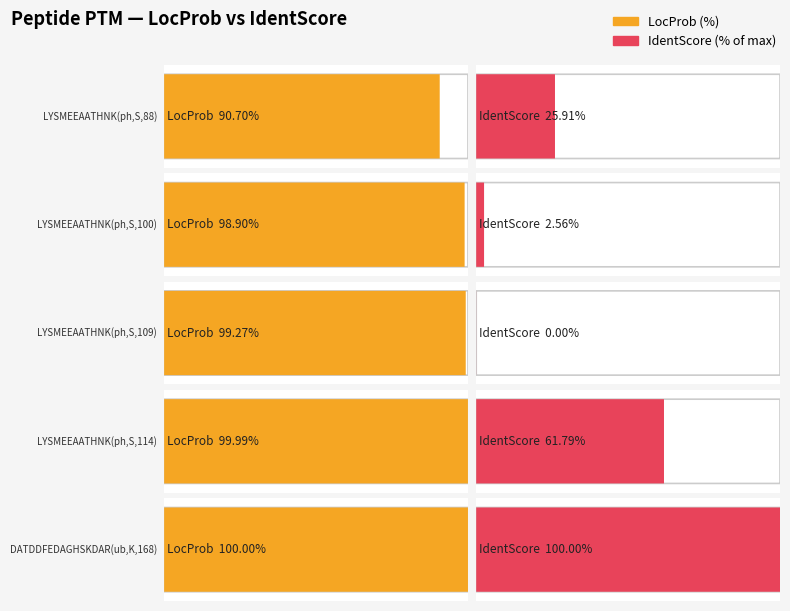

Which series has the widest spread of values?

IdentScore